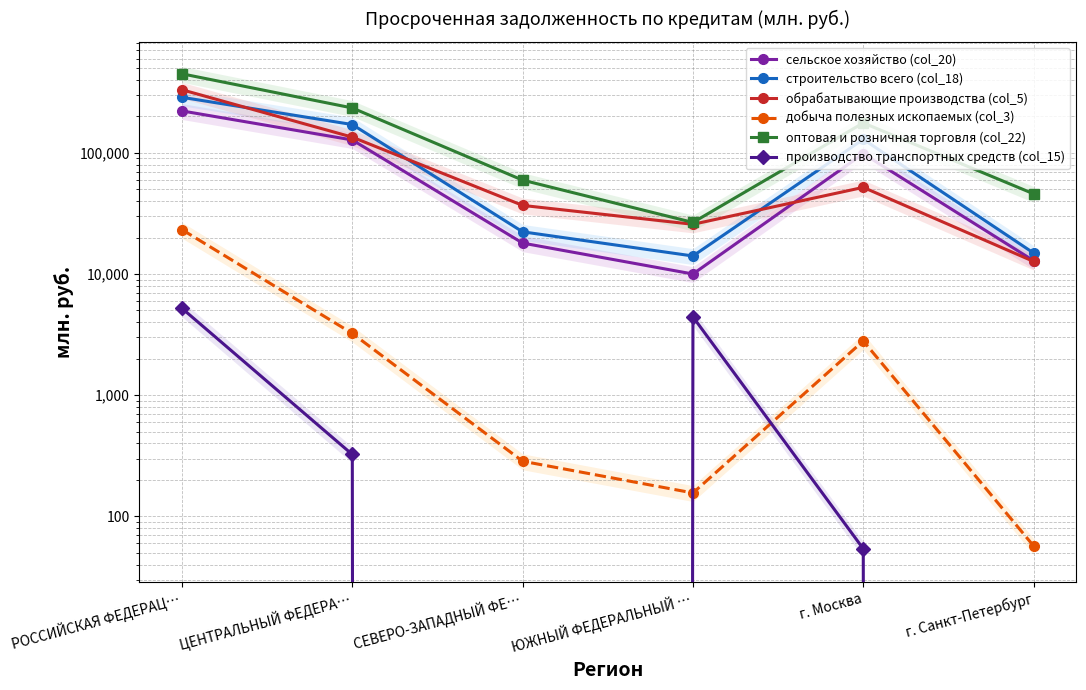

Is it true that строительство всего (col_18) equals 171210 at ЦЕНТРАЛЬНЫЙ ФЕДЕРА…?

True